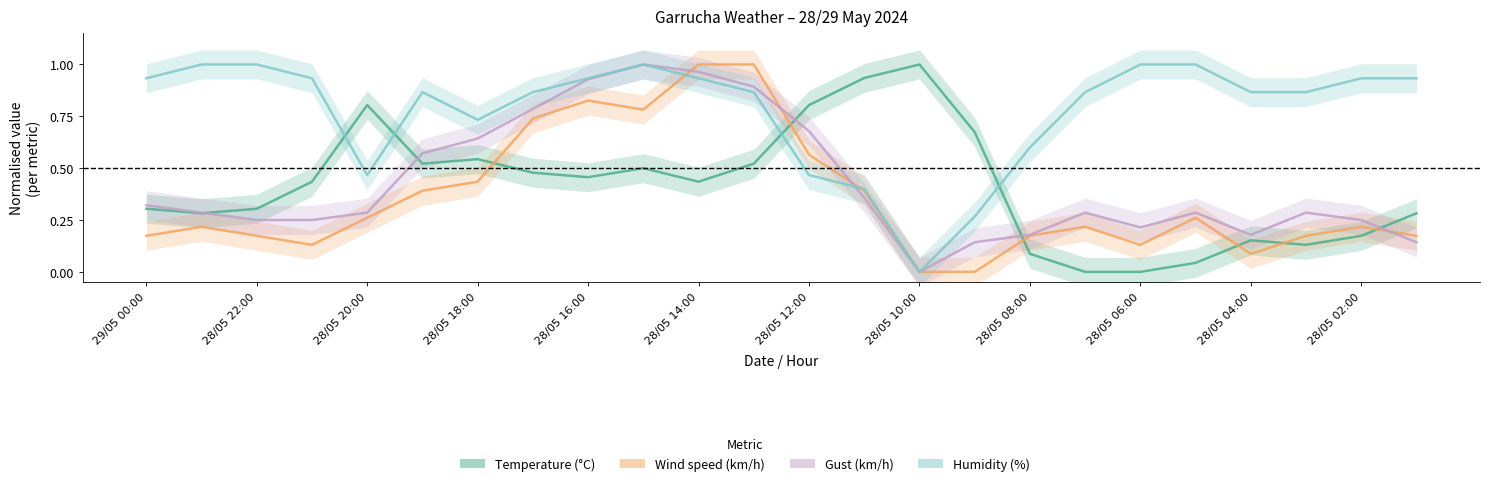

Between 28/05 18:00 and 13, which is larger?

13